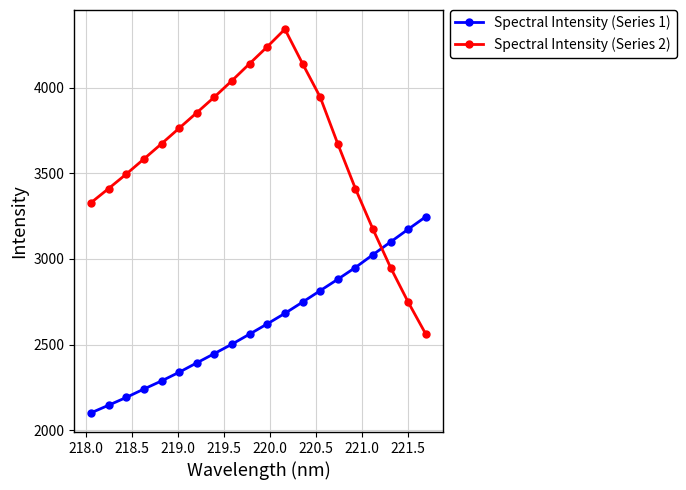

List the series in order of their peak value, lowest first.

Spectral Intensity (Series 1), Spectral Intensity (Series 2)